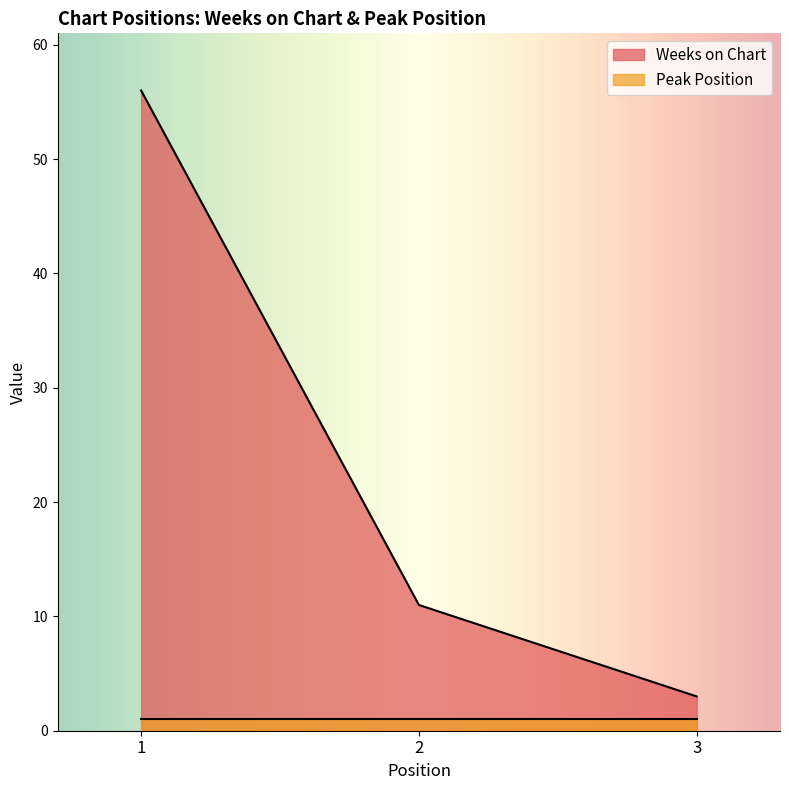

Rank the series by their maximum value, from lowest to highest.

Peak Position, Weeks on Chart